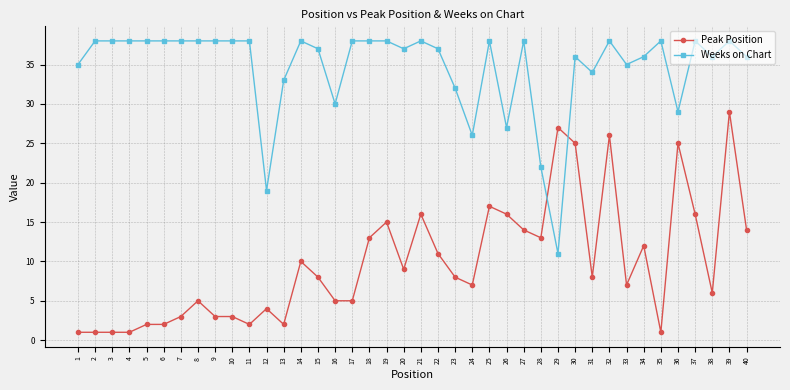

True or false: Weeks on Chart has more than 2 points higher than both neighbors.

True